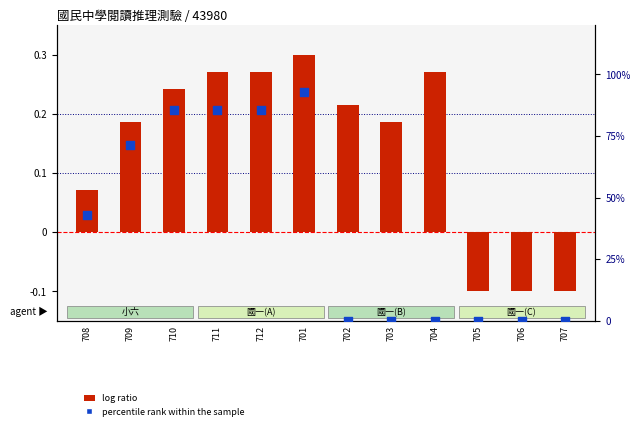

Which series reaches the minimum Y coordinate?

log ratio